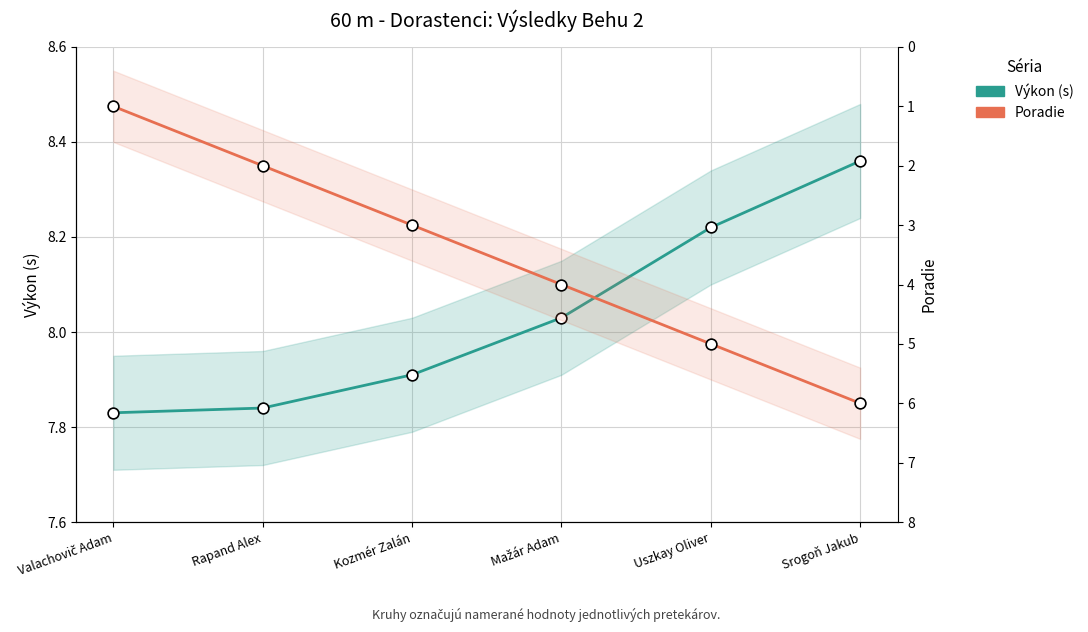

Is the value of Poradie at Kozmér Zalán greater than the value of Výkon at Mažár Adam?

No